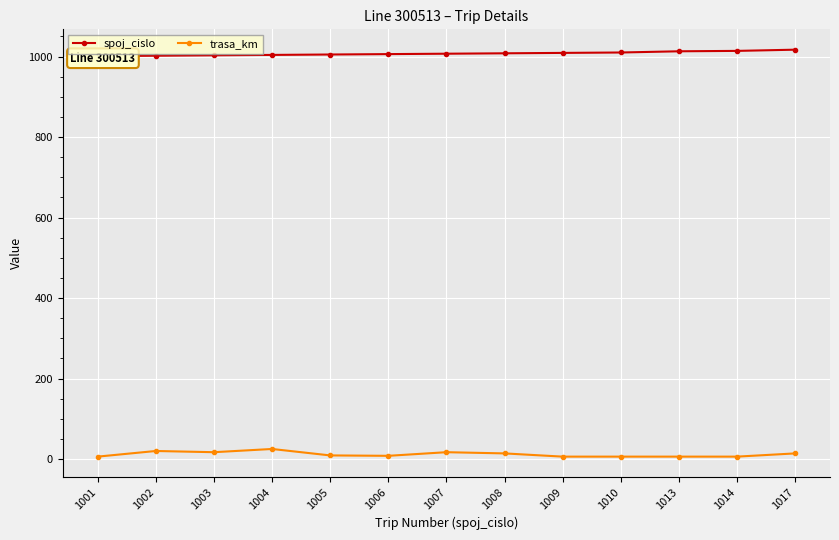

What is the total value across all series at 1008?

1022